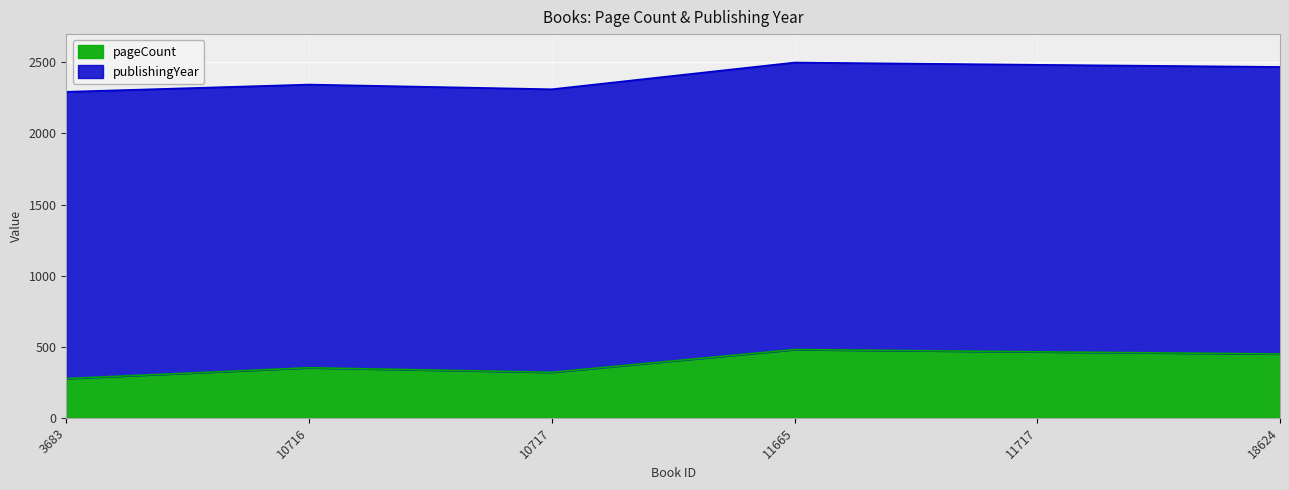

What is the minimum value shown in the chart?

276